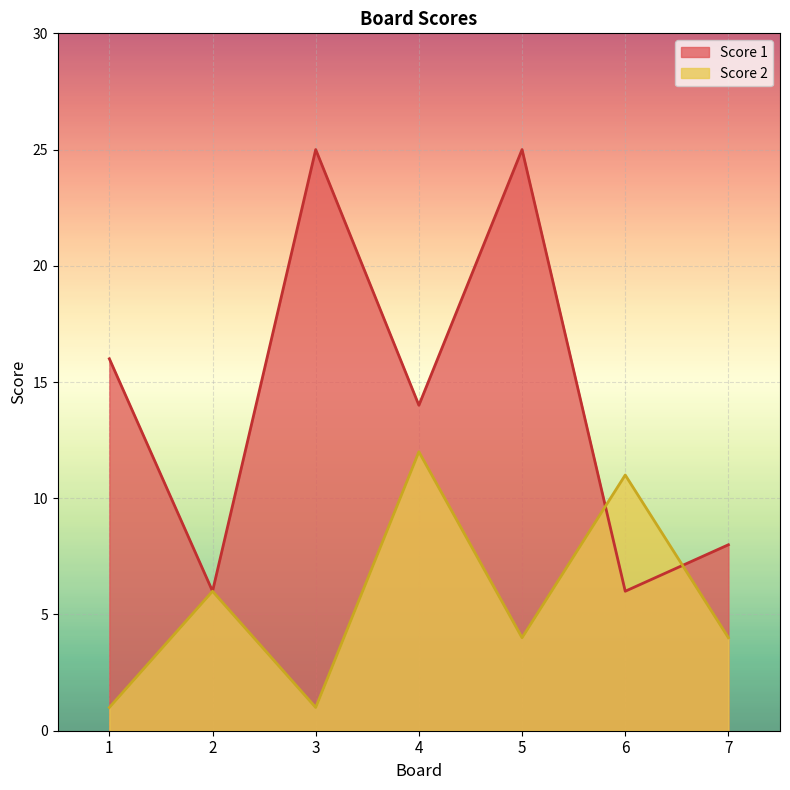

Reading left to right, list all the values displayed in this chart.

Score 1: 1=16	2=6	3=25	4=14	5=25	6=6	7=8
Score 2: 1=1	2=6	3=1	4=12	5=4	6=11	7=4